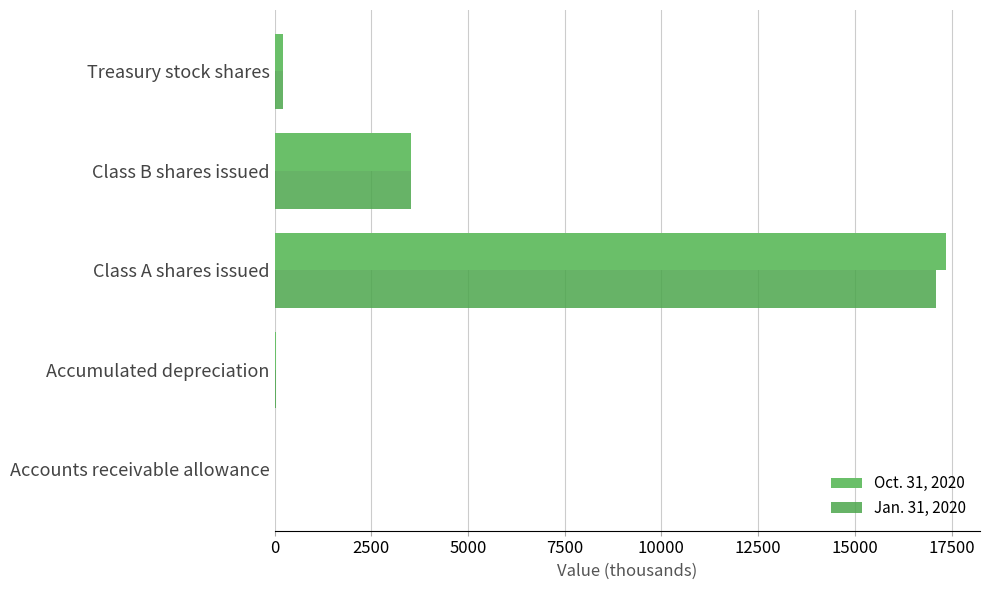

Which series has the largest range (max minus min)?

Oct. 31, 2020